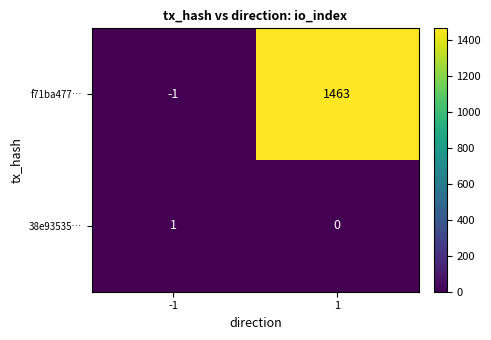

What is the sum of the f71ba477… values at 1 and -1?

1462